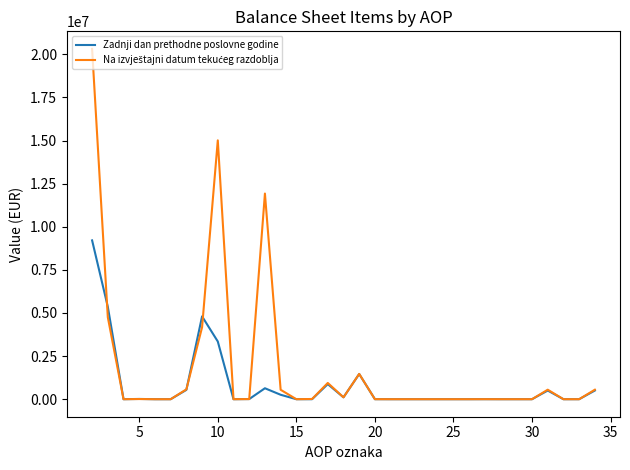

What is the highest value of the Zadnji dan prethodne poslovne godine series?

9211497